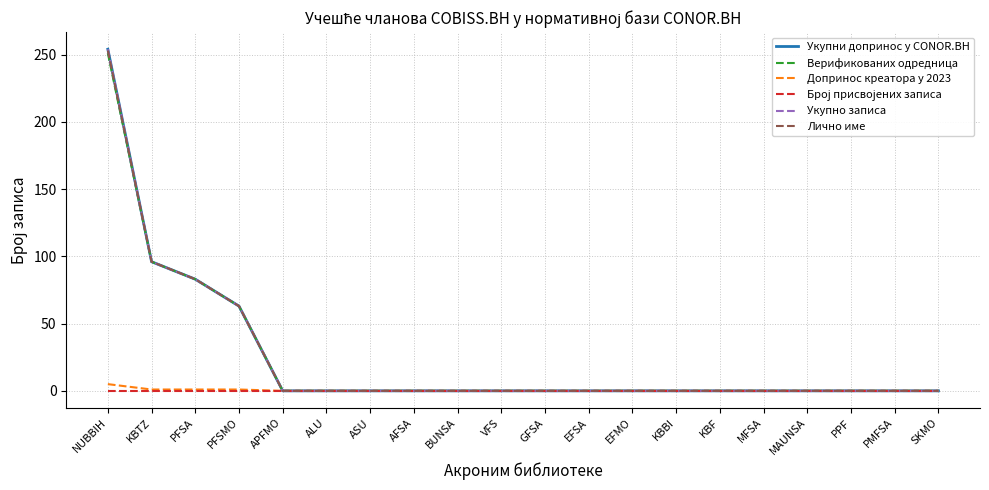

Does the chart display data point markers on the line(s)?

No